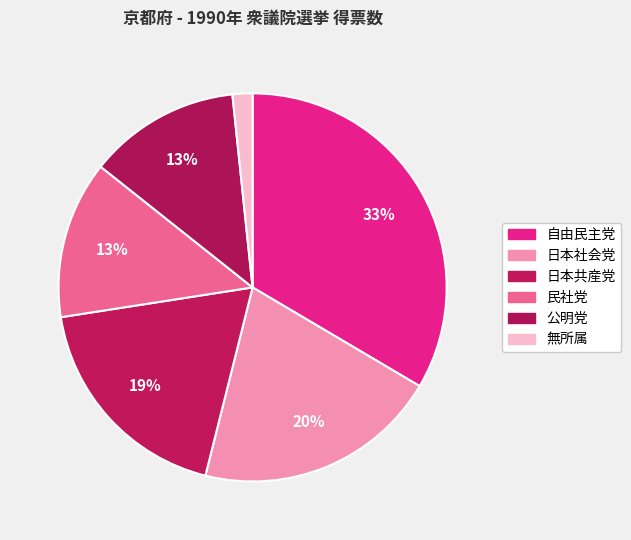

The 日本社会党 slice represents 27% of the pie. True or false?

False